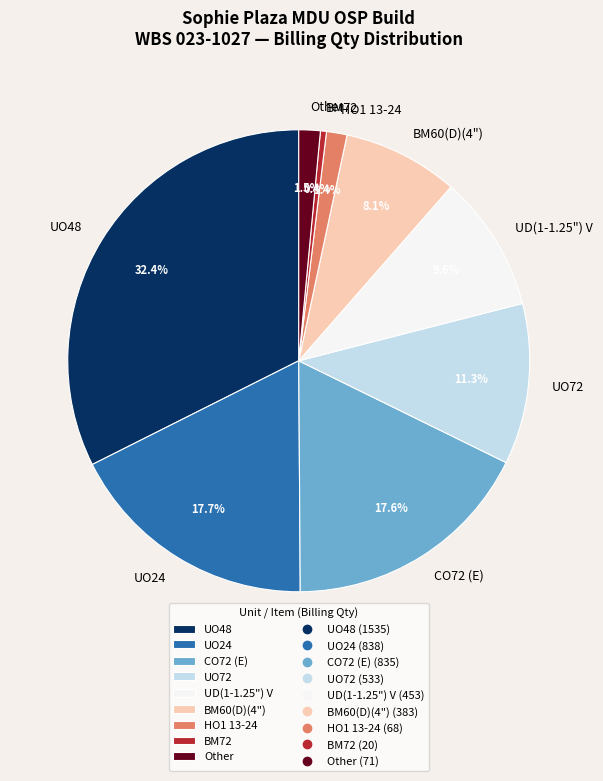

What portion of the pie excludes UO24?

82.3%